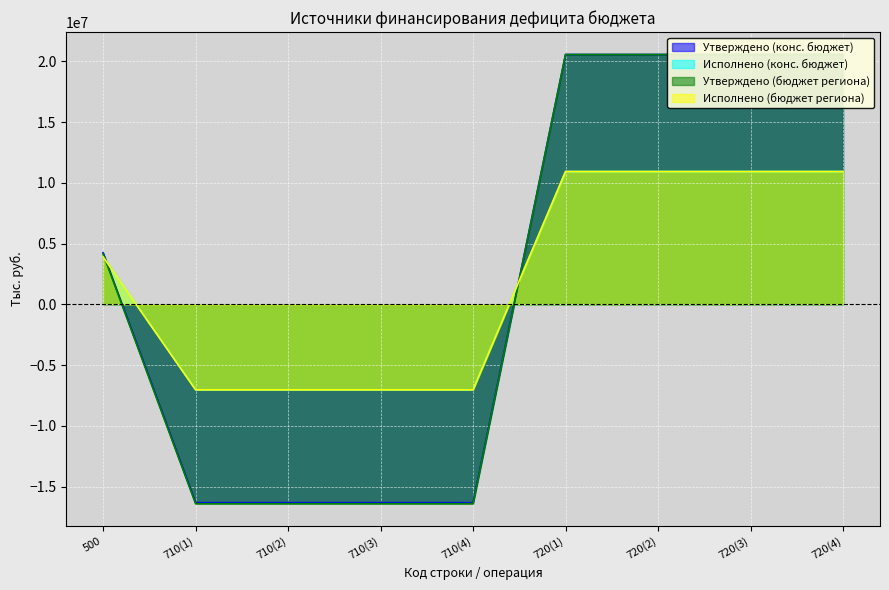

Read the Исполнено (конс. бюджет) value at 710(3).

-7025461.1